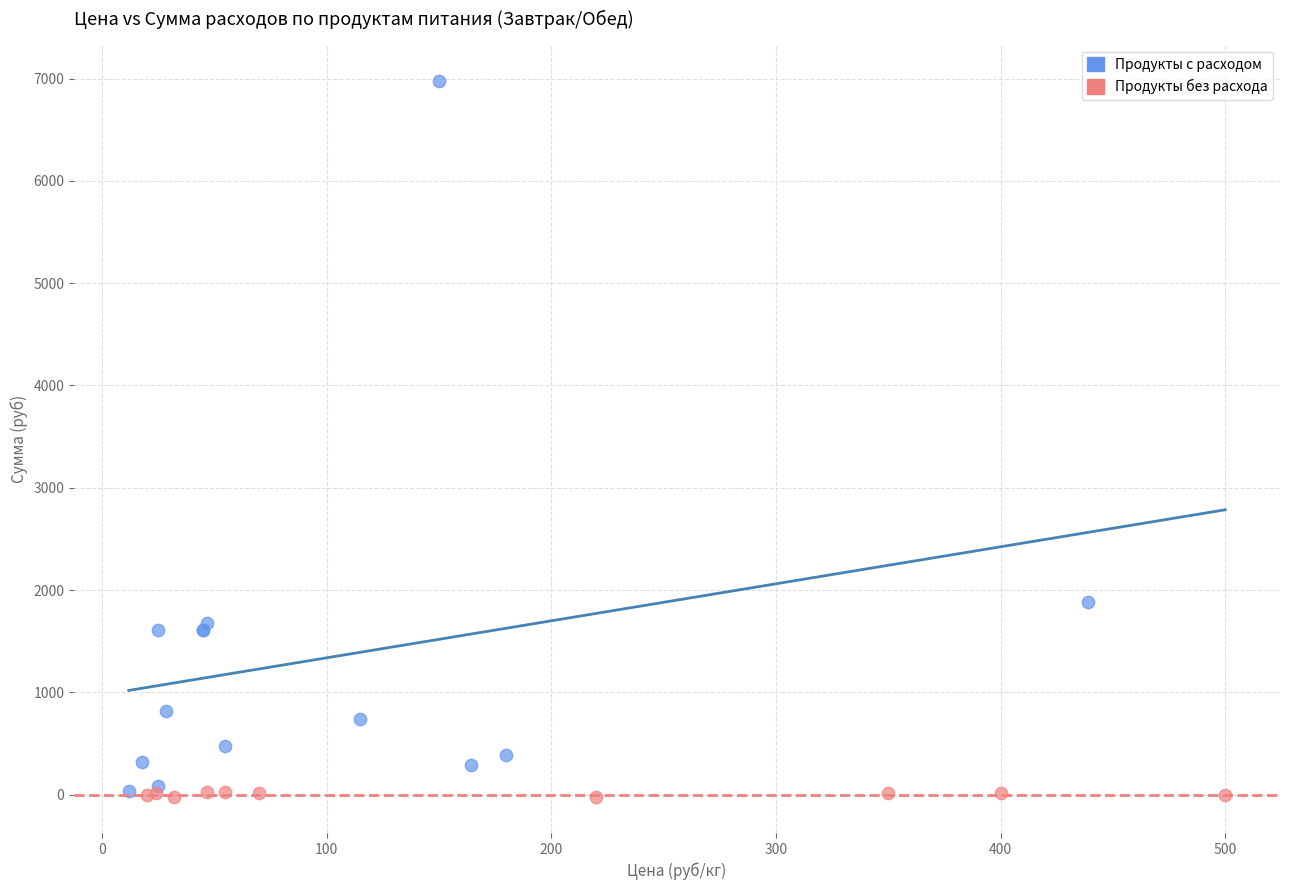

Which series reaches the maximum Y coordinate?

Продукты с расходом